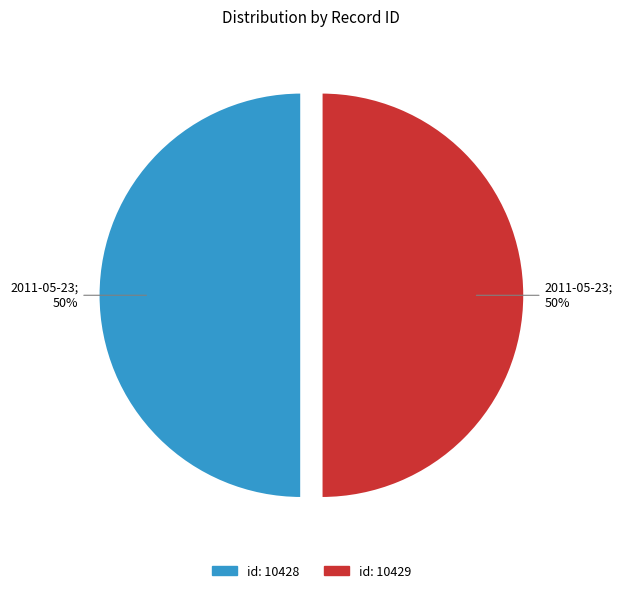

To the nearest percent, what is the average slice percentage?

50%